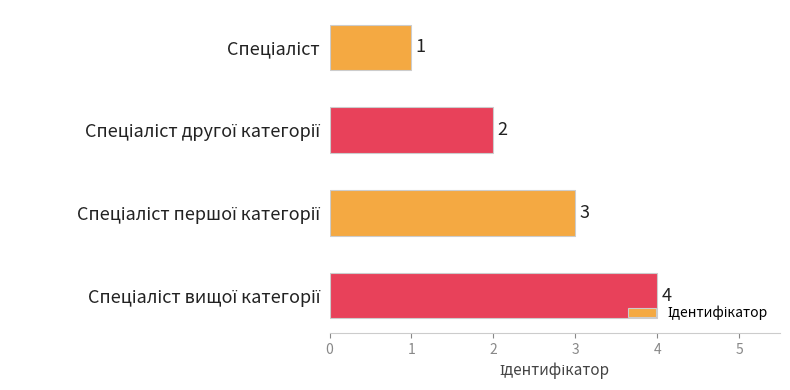

How many values are below 3?

2